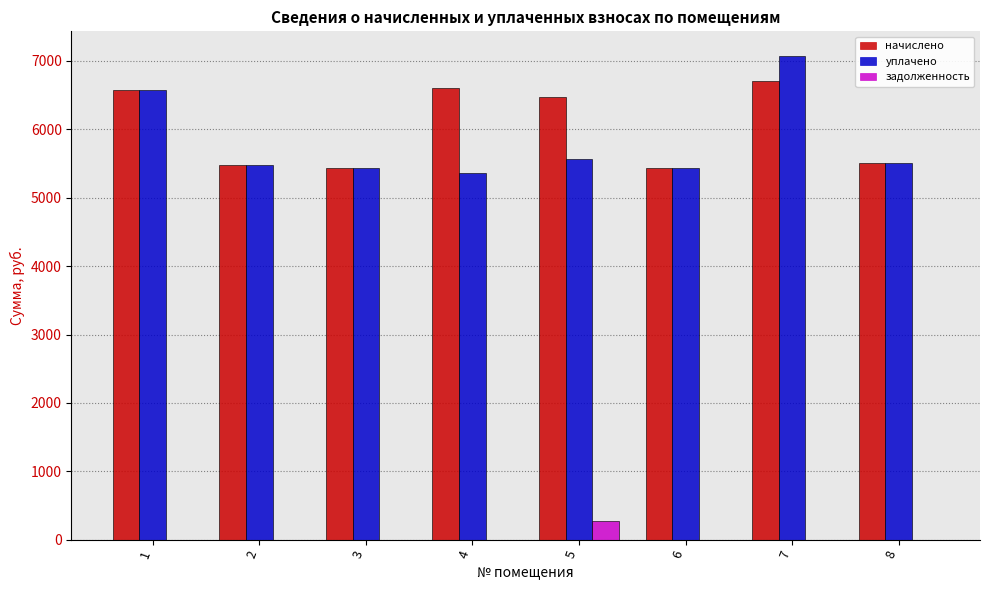

What is the maximum value shown in the chart?

7079.4